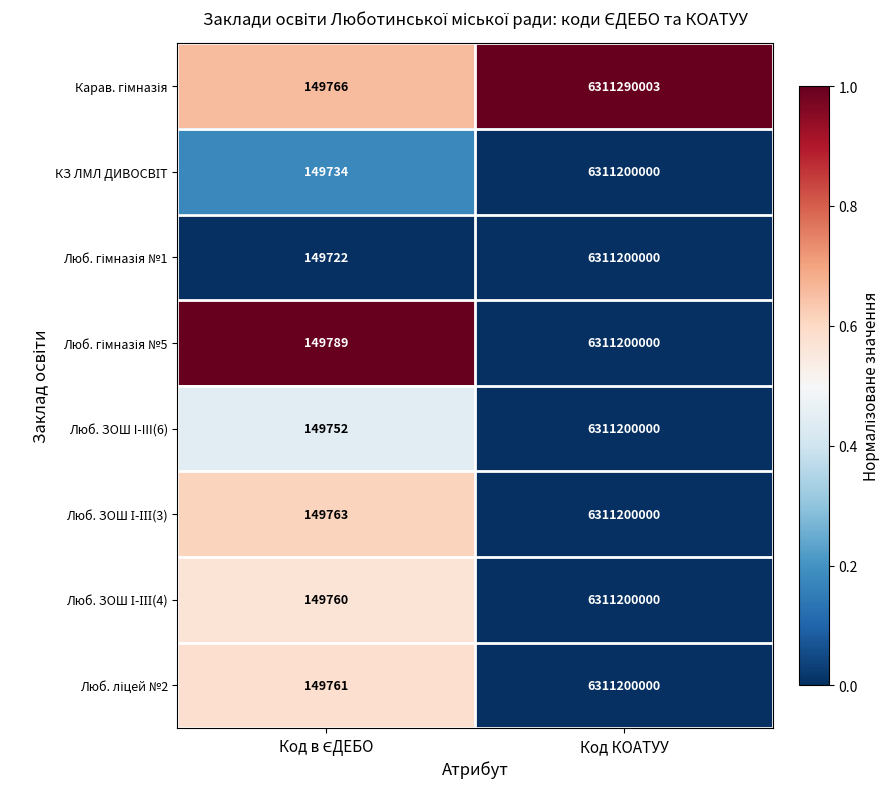

The value of Люб. ЗОШ I-III(6) at Код КОАТУУ is 6311200000. True or false?

True